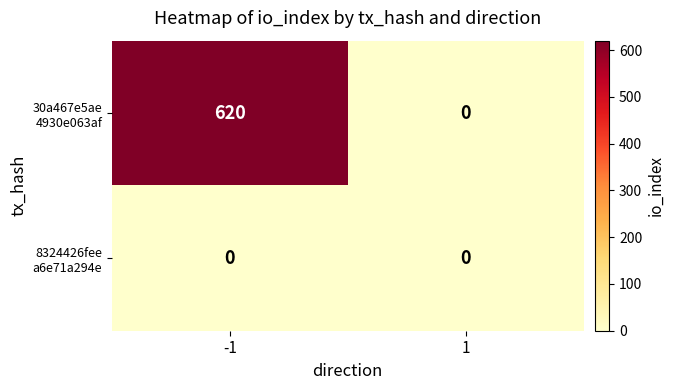

What is the spread (max minus min) of values at -1?

620